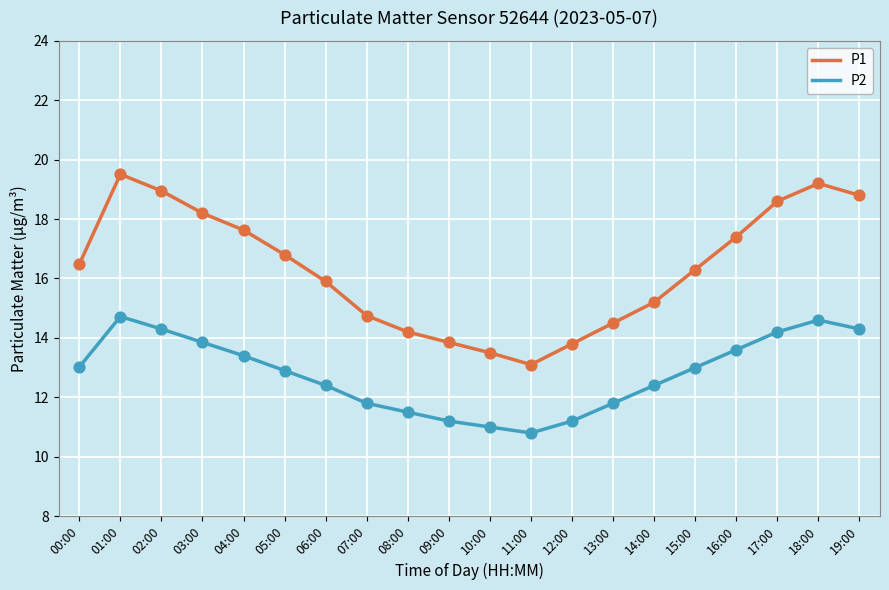

At how many categories does at least one series exceed 15?

13